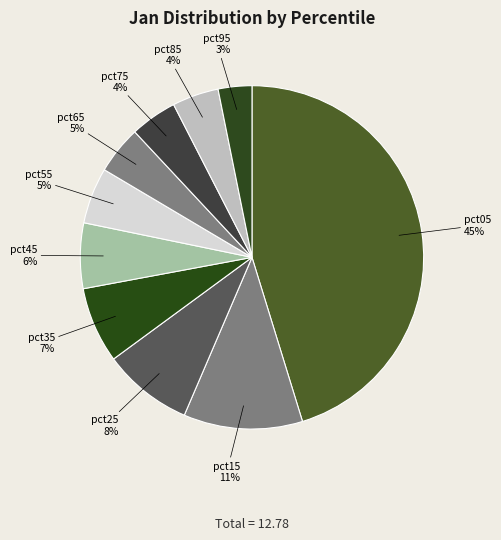

Which slice is the smallest?

pct95